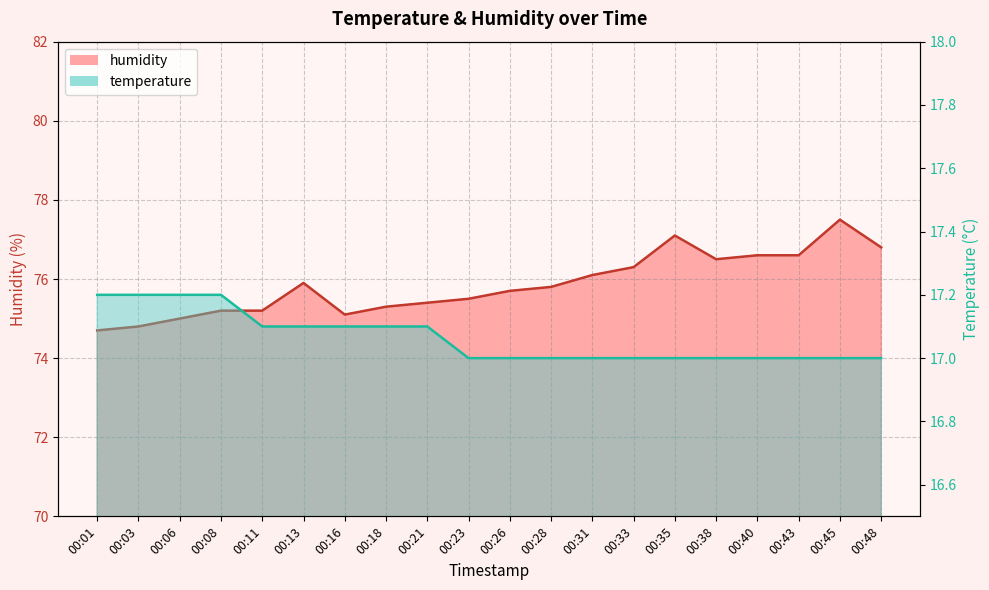

How many data points in temperature are above 17?

9